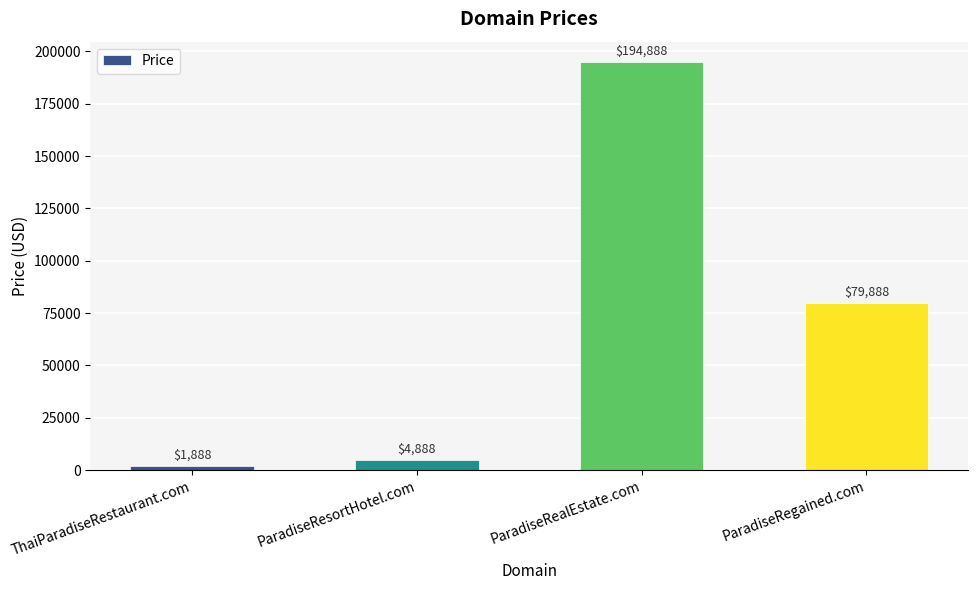

What is the label of the 2nd bar from the right?

ParadiseRealEstate.com